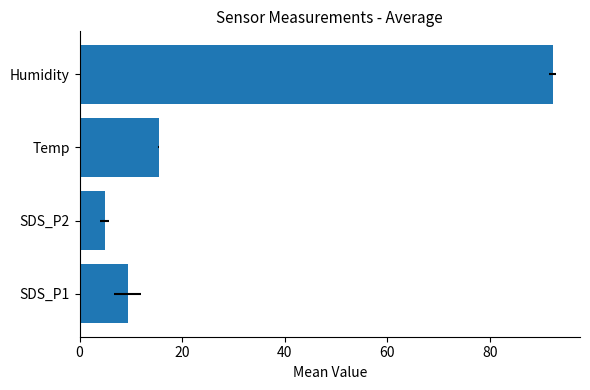

True or false: the data shows 9.0 at Temp.

False